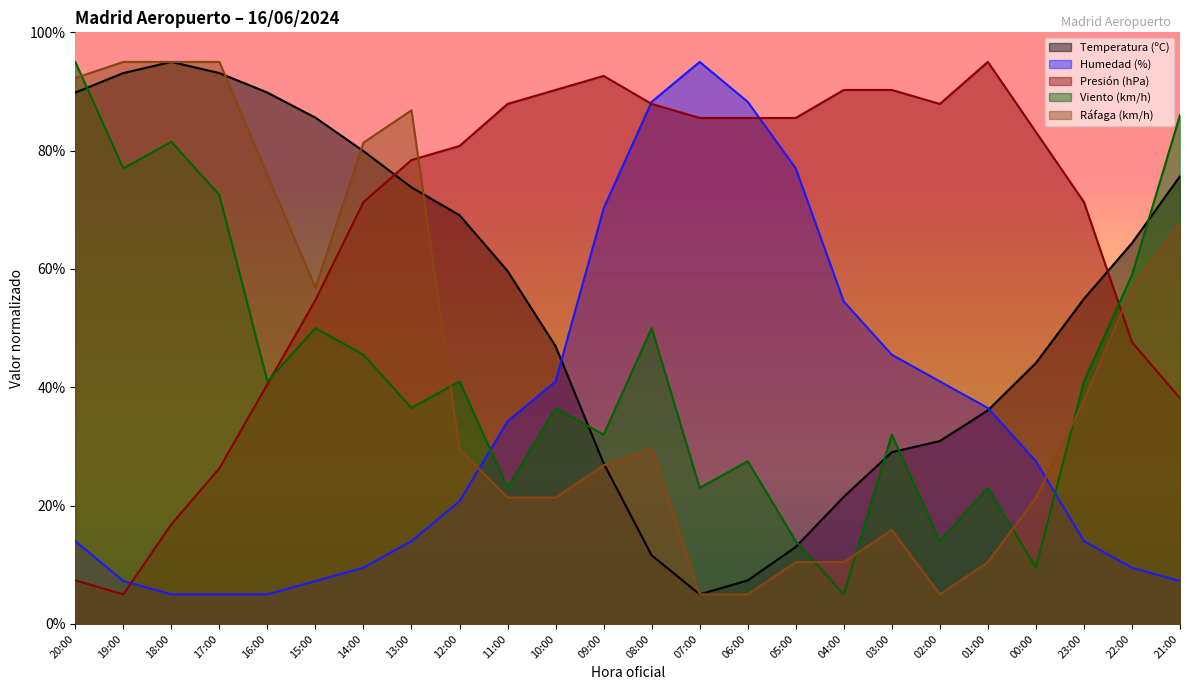

Is the value of Ráfaga (km/h) at 17:00 greater than the value of Presión (hPa) at 01:00?

No